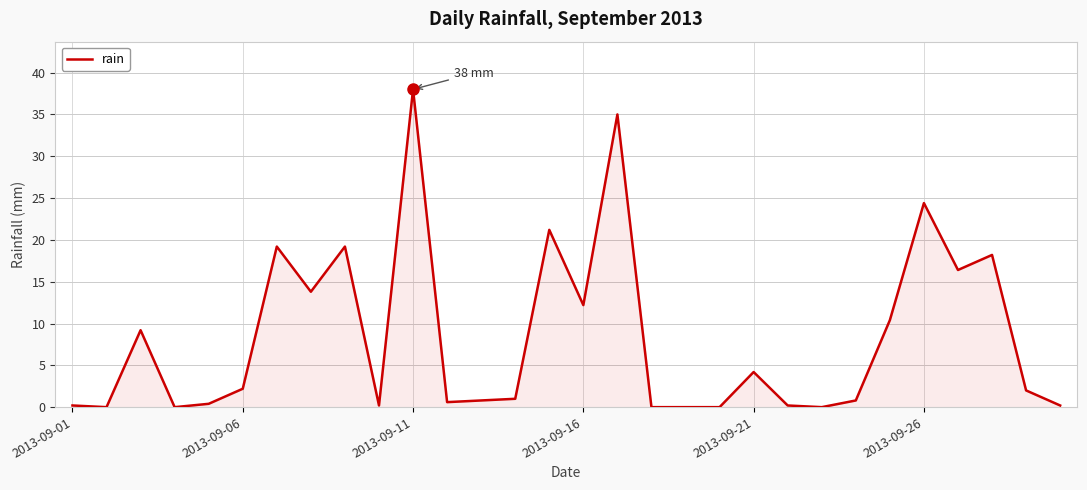

What is the maximum value shown in the chart?

38.0